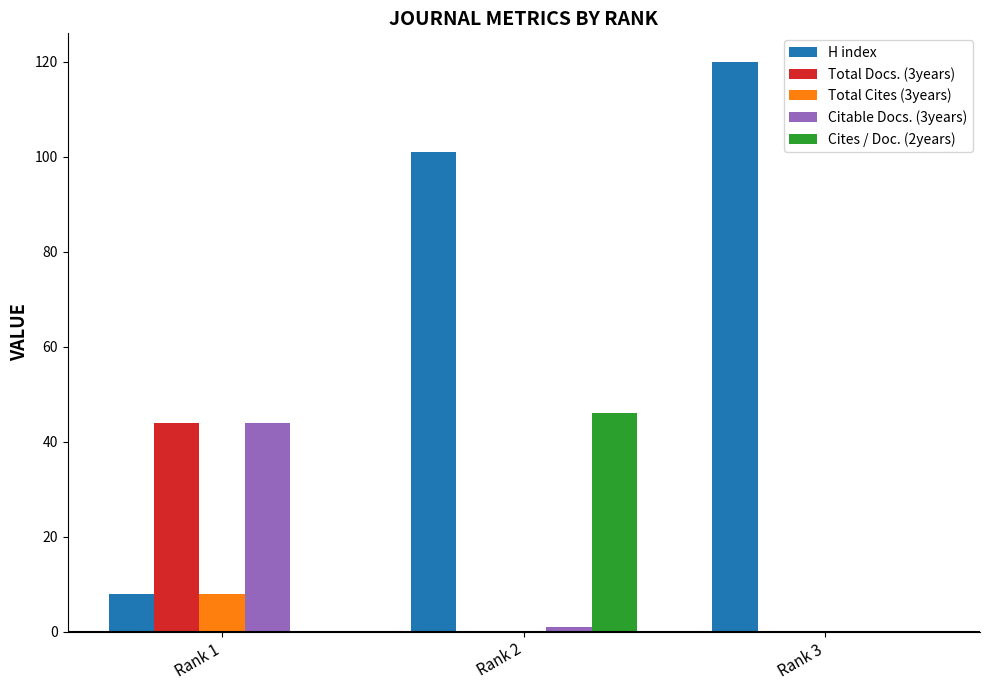

Which series has the largest total across all categories?

H index